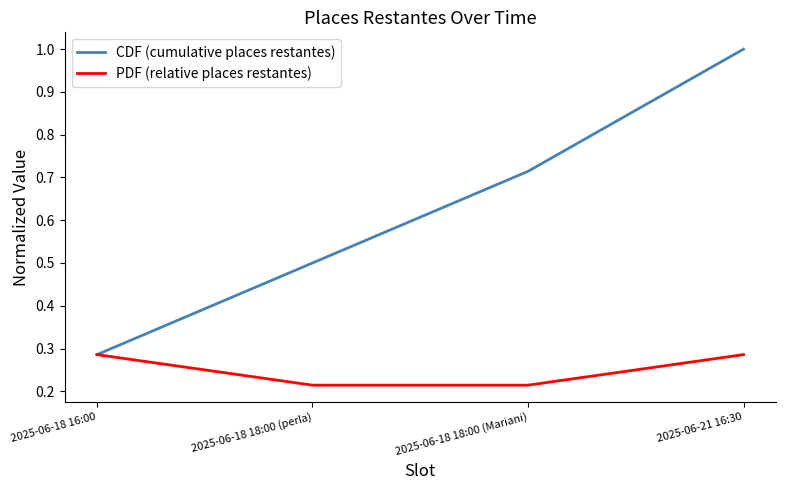

Which series has the widest spread of values?

CDF (cumulative places restantes)